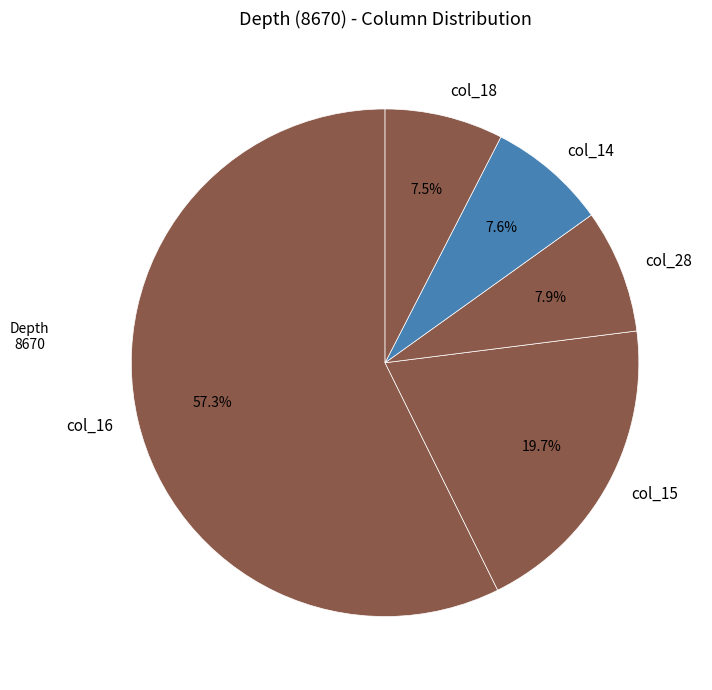

What portion of the pie excludes col_15?

80.3%